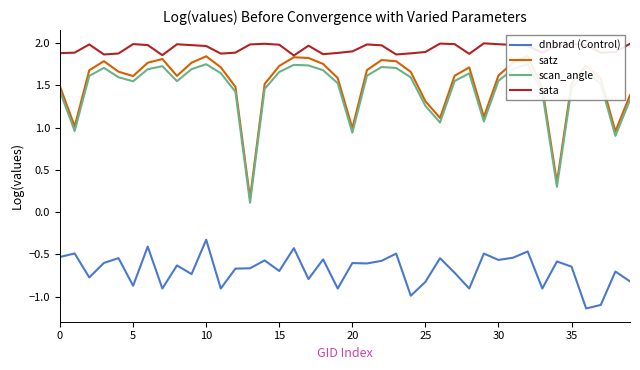

Reading left to right, what are all the values shown in this chart?

dnbrad (Control): -0.5	-0.5	-0.8	-0.6	-0.5	-0.9	-0.4	-0.9	-0.6	-0.7	-0.3	-0.9	-0.7	-0.7	-0.6	-0.7	-0.4	-0.8	-0.6	-0.9	-0.6	-0.6	-0.6	-0.5	-1.0	-0.8	-0.5	-0.7	-0.9	-0.5	-0.6	-0.5	-0.5	-0.9	-0.6	-0.6	-1.1	-1.1	-0.7	-0.8
satz: 1.5	1.0	1.7	1.8	1.7	1.6	1.8	1.8	1.6	1.8	1.8	1.7	1.5	0.2	1.5	1.7	1.8	1.8	1.8	1.6	1.0	1.7	1.8	1.8	1.7	1.3	1.1	1.6	1.7	1.1	1.6	1.8	1.8	1.5	0.4	1.5	1.7	1.6	1.0	1.4
scan_angle: 1.4	1.0	1.6	1.7	1.6	1.5	1.7	1.7	1.5	1.7	1.7	1.6	1.4	0.1	1.5	1.7	1.7	1.7	1.7	1.5	0.9	1.6	1.7	1.7	1.6	1.3	1.1	1.5	1.6	1.1	1.6	1.7	1.7	1.4	0.3	1.5	1.7	1.5	0.9	1.3
sata: 1.9	1.9	2.0	1.9	1.9	2.0	2.0	1.9	2.0	2.0	2.0	1.9	1.9	2.0	2.0	2.0	1.9	2.0	1.9	1.9	1.9	2.0	2.0	1.9	1.9	1.9	2.0	2.0	1.9	2.0	2.0	2.0	2.0	1.9	2.0	2.0	2.0	1.9	1.9	2.0